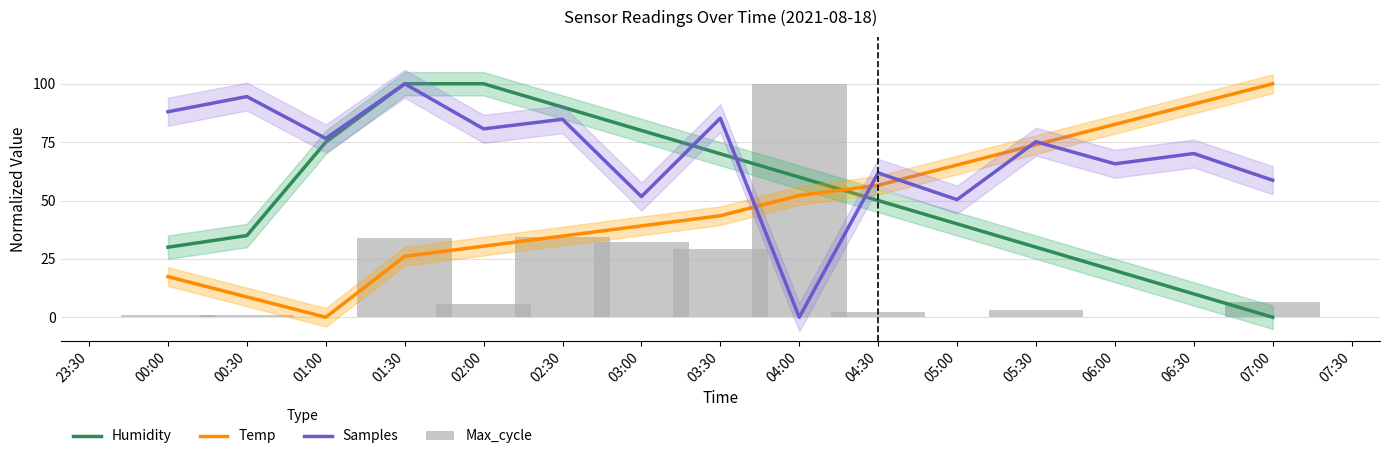

What is the greatest value displayed?

100.0